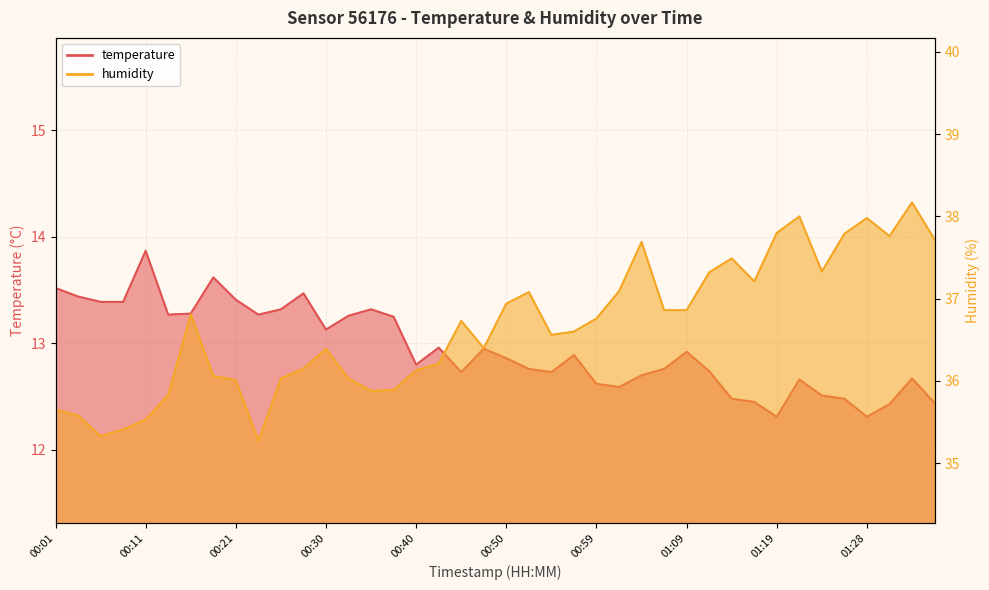

How many data points does each series have?

40